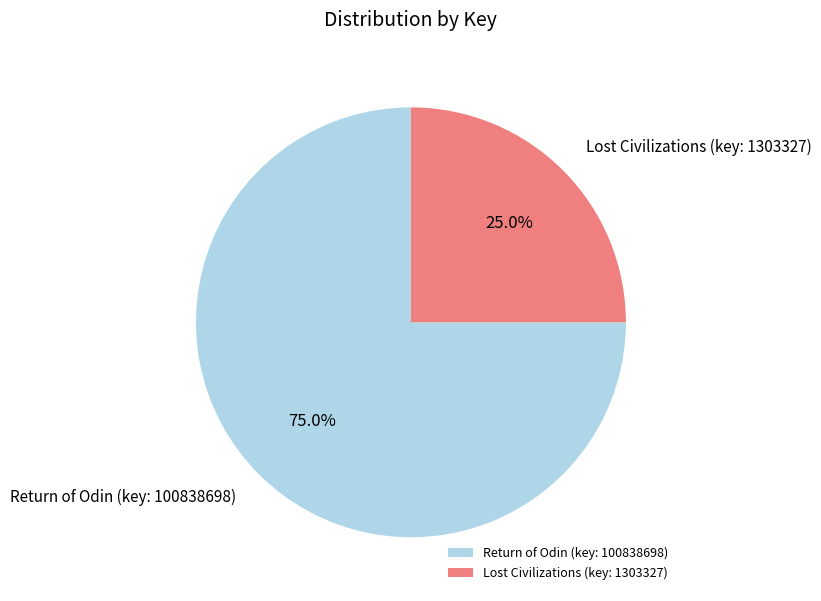

Between Return of Odin (key: 100838698) and Lost Civilizations (key: 1303327), which is larger?

Return of Odin (key: 100838698)